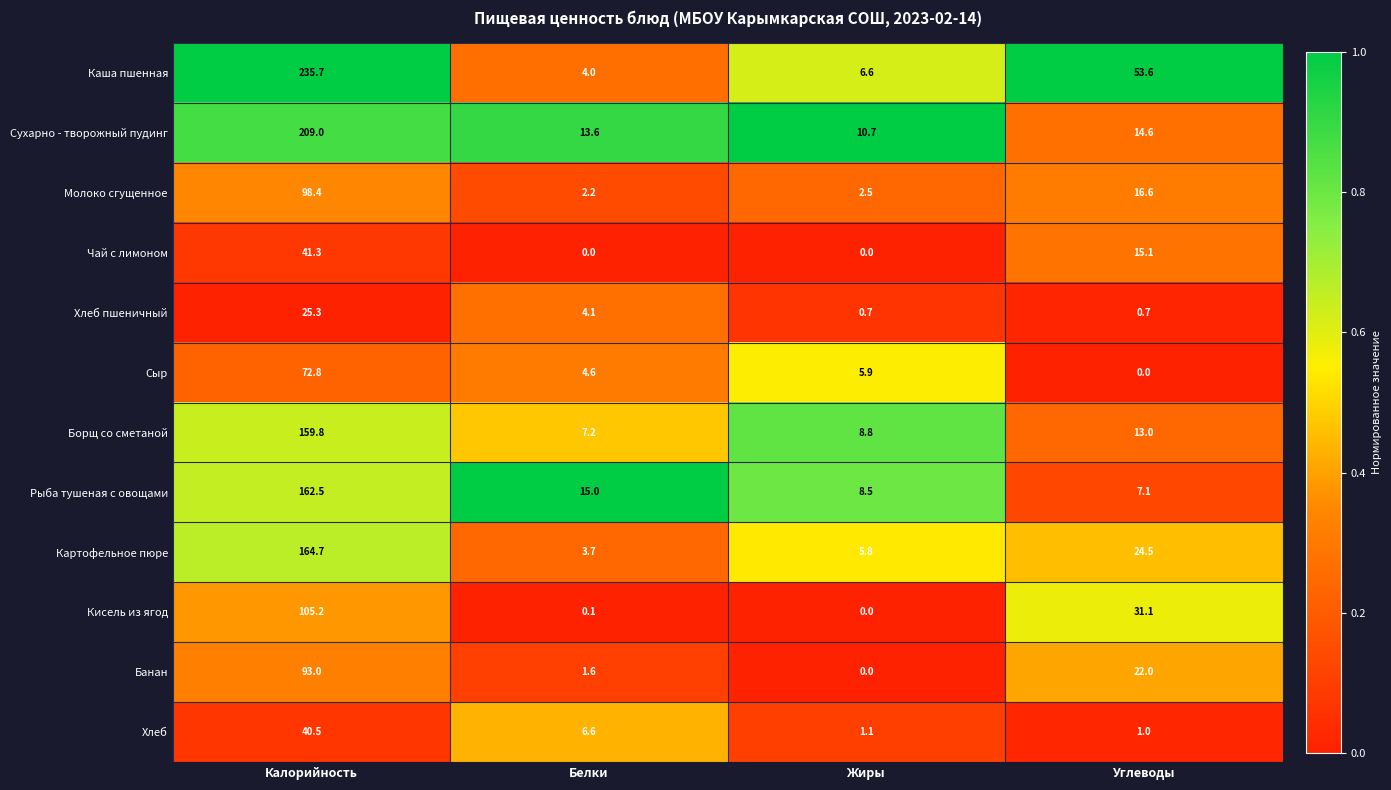

Which series has the largest total across all categories?

Каша пшенная